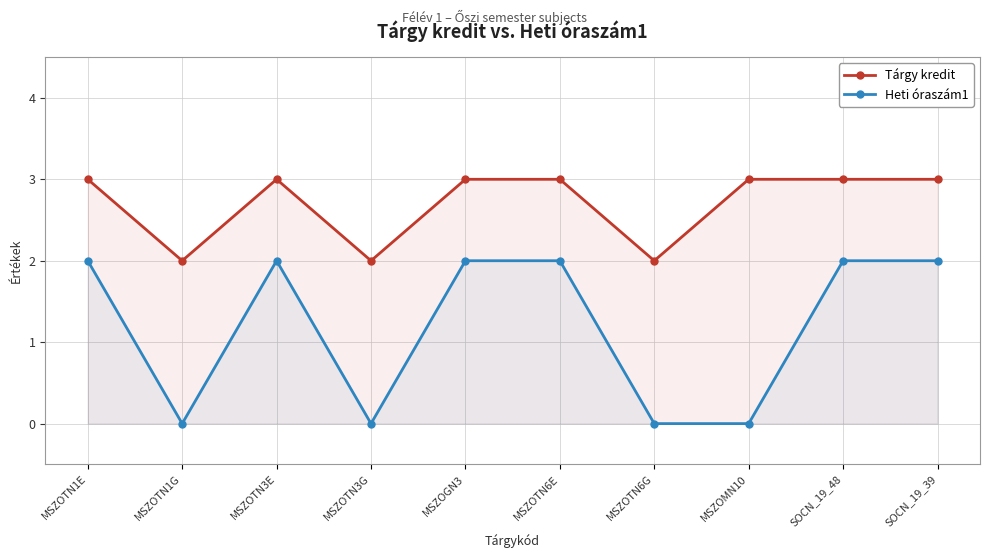

Between MSZOTN1G and MSZOMN10, which is larger?

MSZOMN10